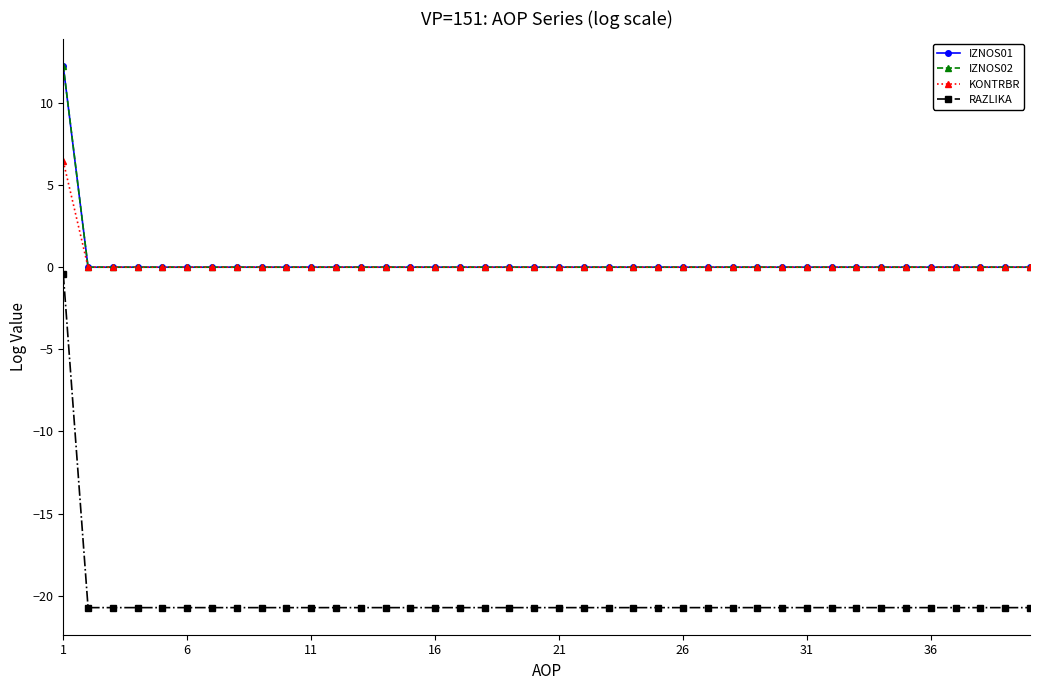

Does the chart display data point markers on the line(s)?

Yes